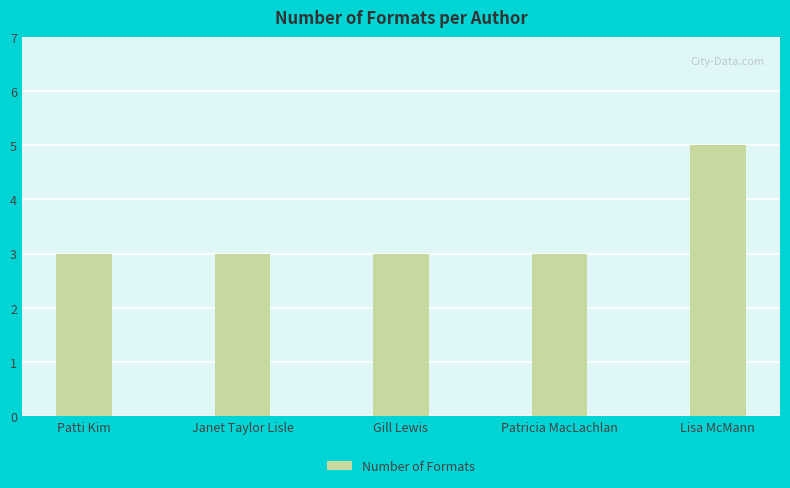

What is the sum of all values?

17